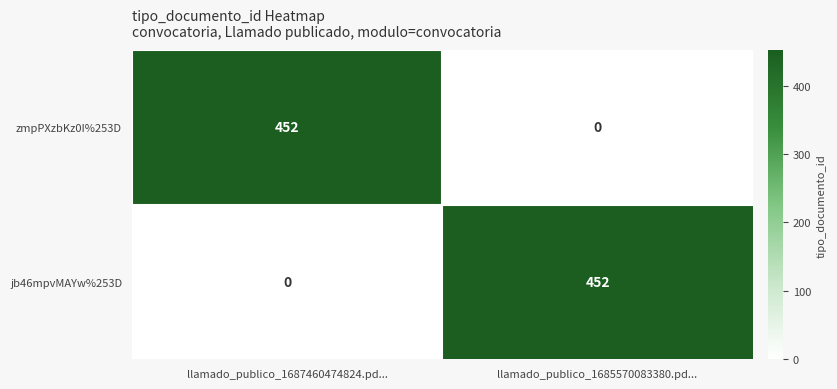

What is the total value across all series at llamado_publico_1687460474824.pd...?

452